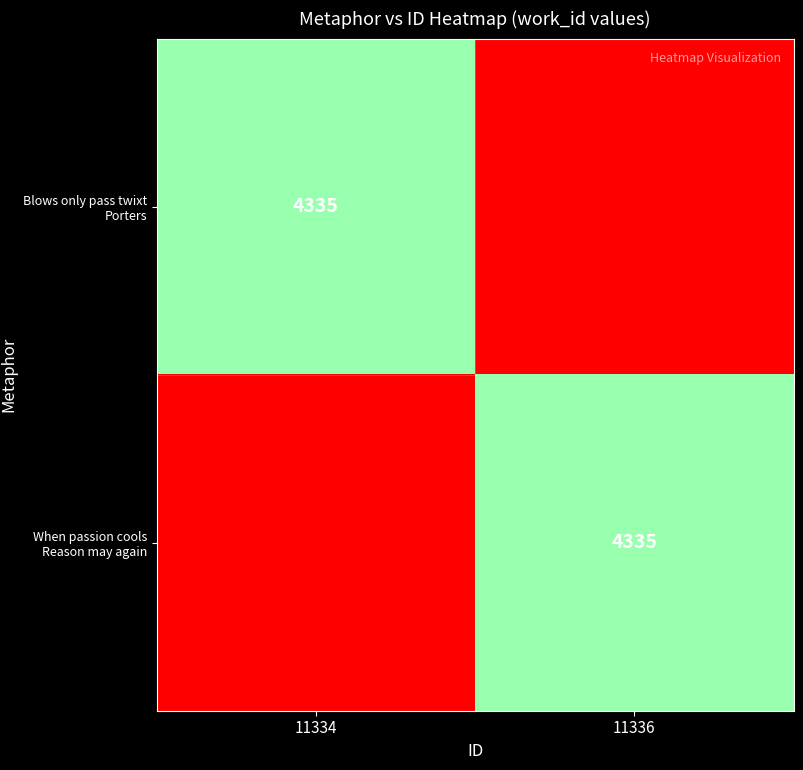

True or false: When passion cools Reason may again has a value of 7420 at 11336.

False